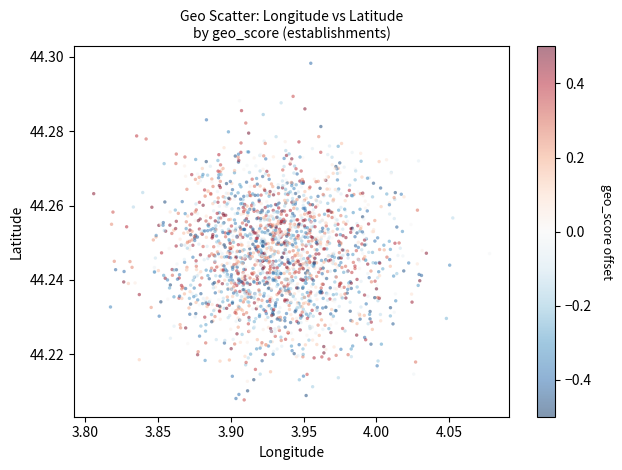

What is the range of X values (max minus min)?

0.3